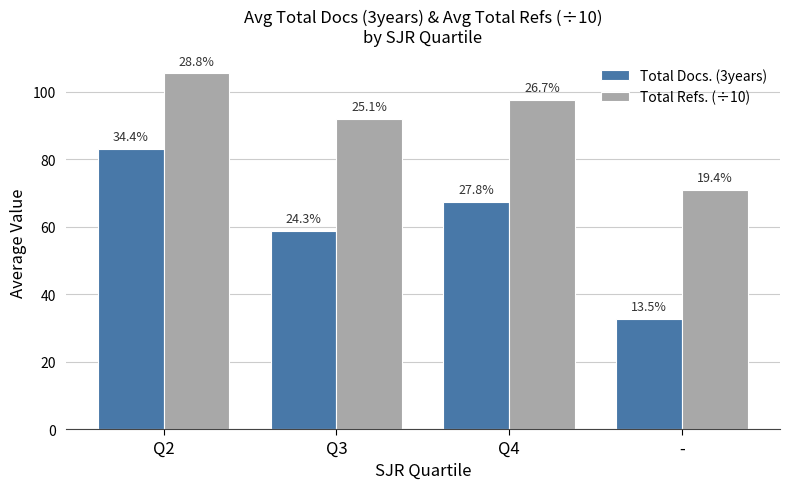

List the labels in order of Total Docs. (3years) value, largest first.

Q2, Q4, Q3, -